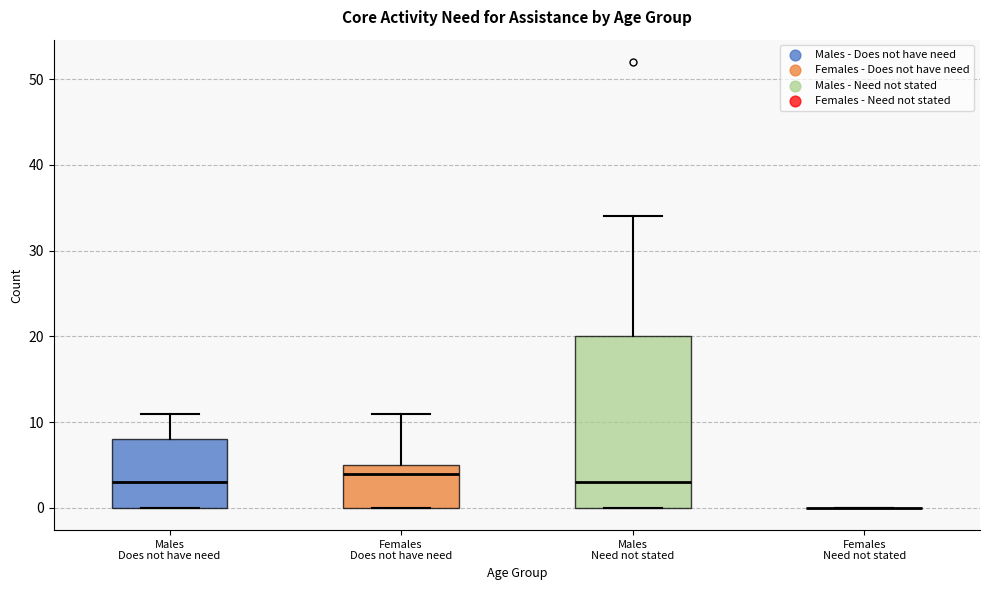

Which box is the tallest, from its lower edge to its upper edge?

Males Need not stated